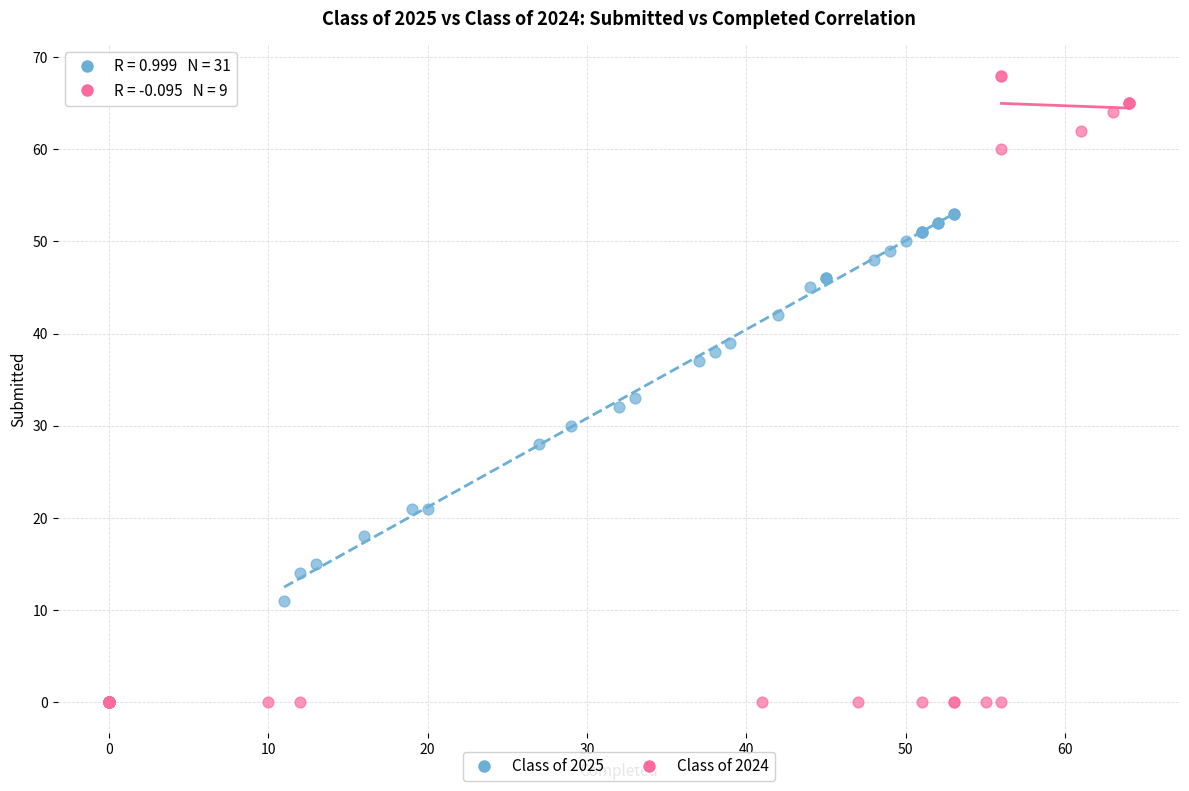

Which series reaches the maximum Y coordinate?

Class of 2024